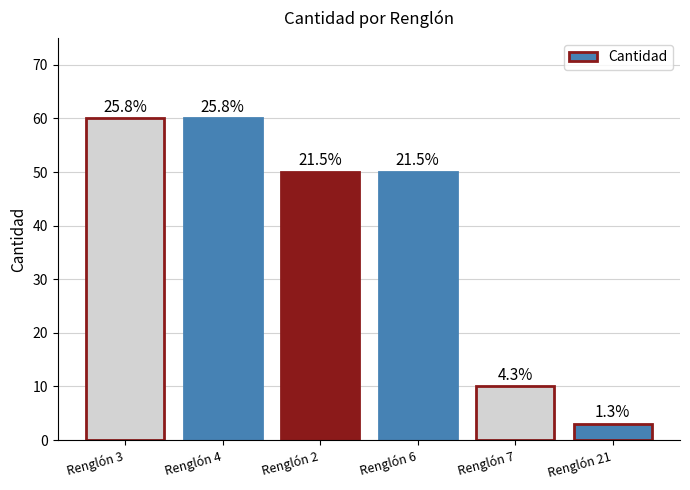

What is the sum of all values?

233